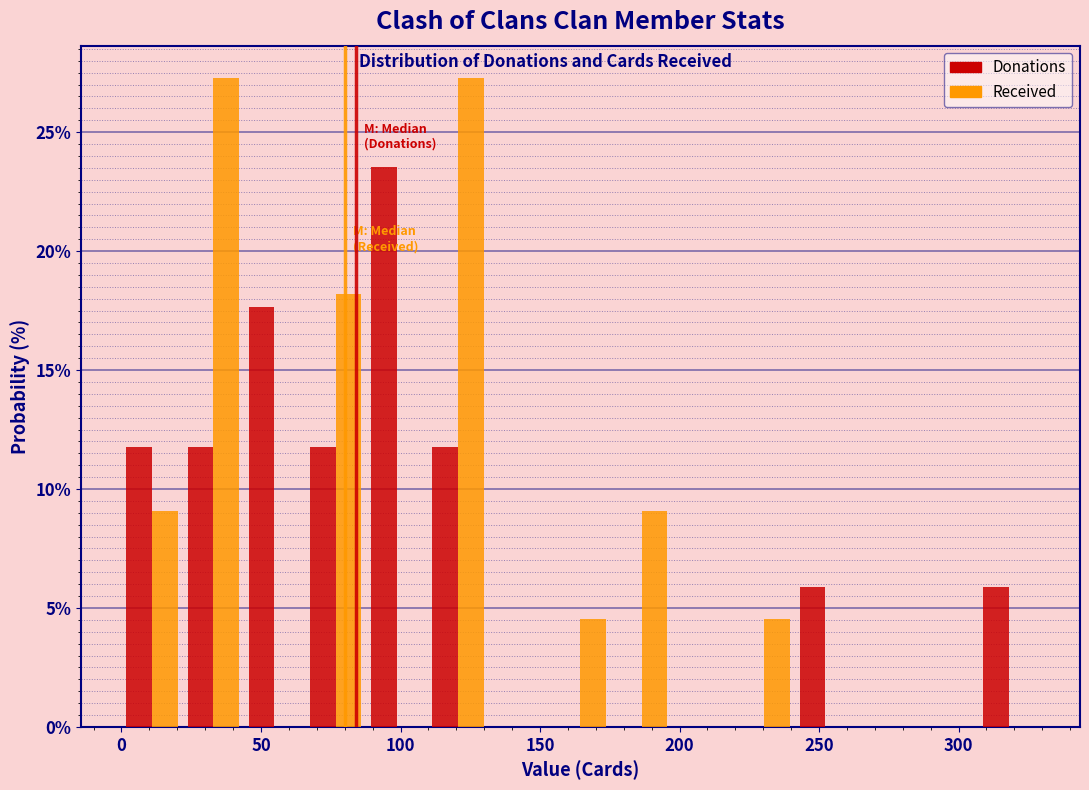

Reading left to right, transcribe this chart: for each range on the x-axis, give the height of each series' bar. Neither the bar edges nor the heights are printed on the chart, so give them approximately, as read against the axes.

0 to 20: Donations=12.0	Received=9.0
20 to 45: Donations=12.0	Received=27.5
45 to 65: Donations=17.5	Received=0
65 to 90: Donations=12.0	Received=18.0
90 to 110: Donations=23.5	Received=0
110 to 130: Donations=12.0	Received=27.5
130 to 155: Donations=0	Received=0
155 to 175: Donations=0	Received=4.5
175 to 195: Donations=0	Received=9.0
195 to 220: Donations=0	Received=0
220 to 240: Donations=0	Received=4.5
240 to 265: Donations=6.0	Received=0
265 to 285: Donations=0	Received=0
285 to 305: Donations=0	Received=0
305 to 330: Donations=6.0	Received=0